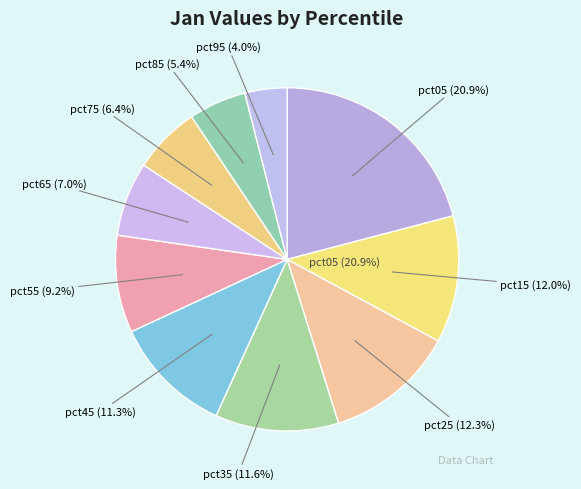

Between pct65 and pct75, which is larger?

pct65